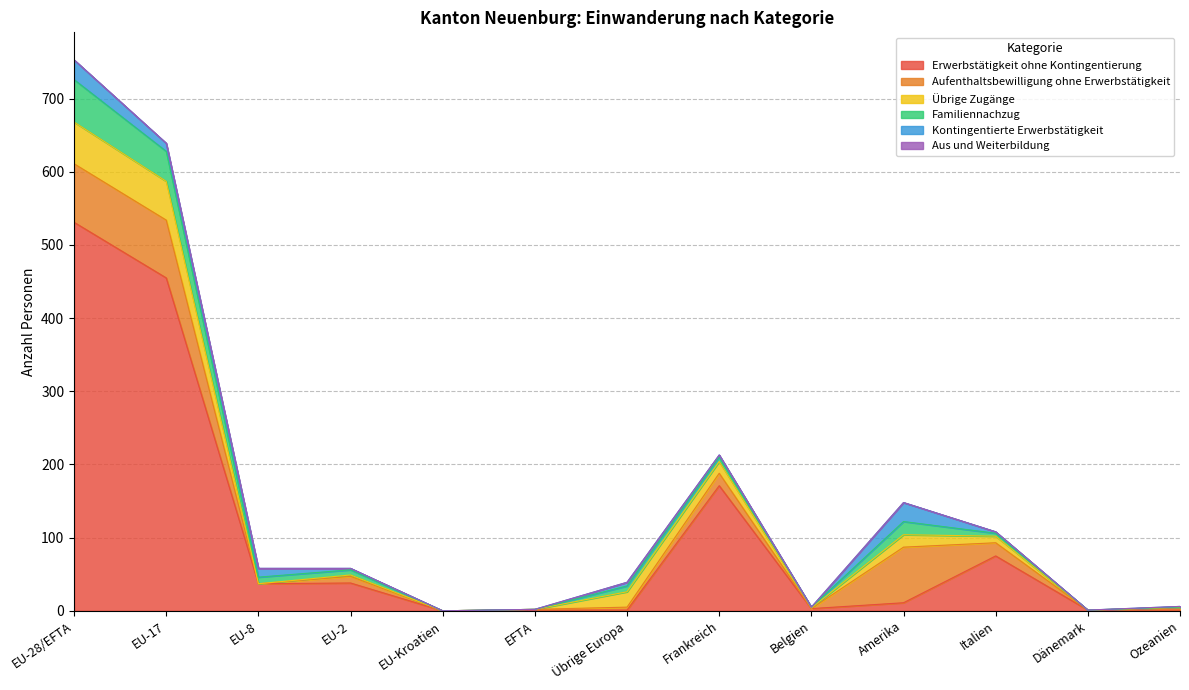

What is the difference between the Familiennachzug values at Ozeanien and Amerika?

18